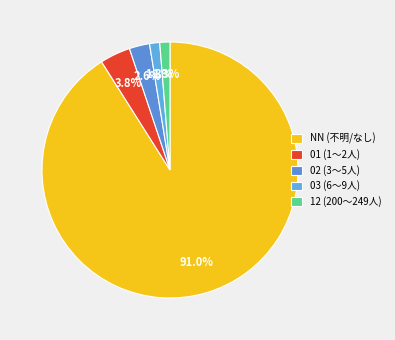

How much of the chart is everything except NN?

9.0%